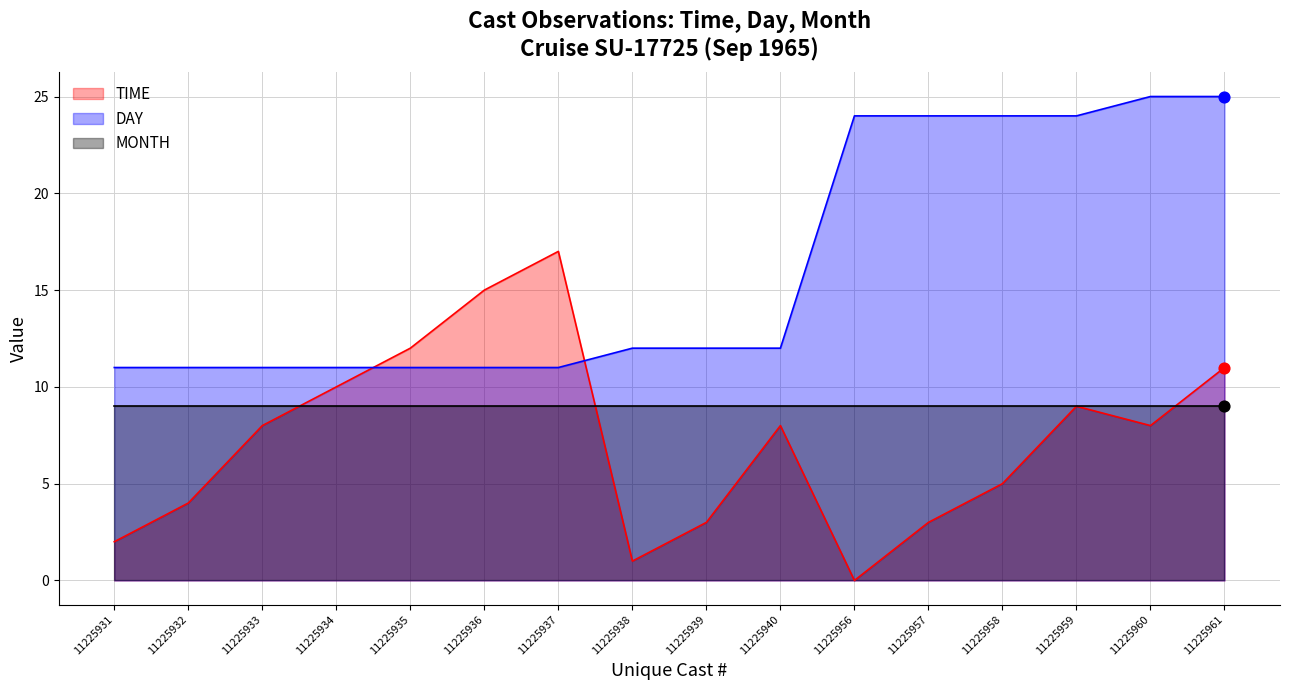

What is the total value across all series at 11225937?

28